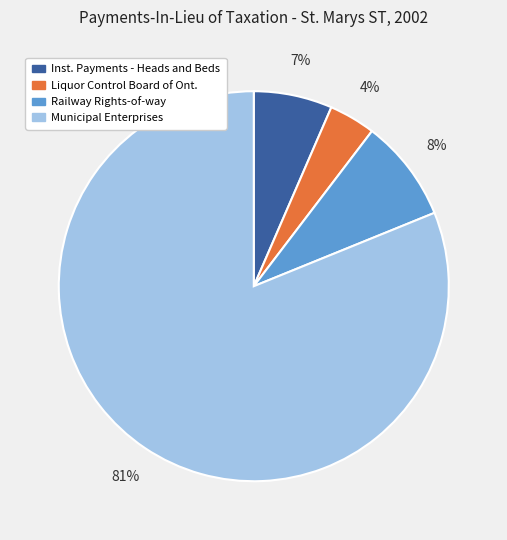

Do Inst. Payments - Heads and Beds and Liquor Control Board of Ont. together represent more than half of the pie?

No